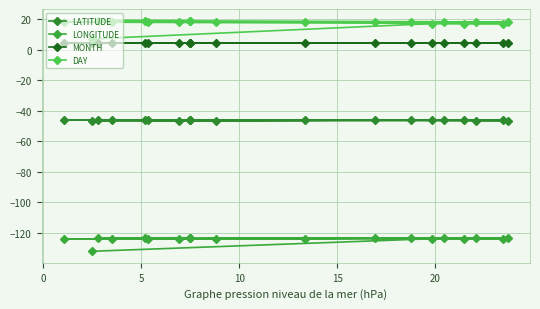

How many distinct data groups are displayed?

4